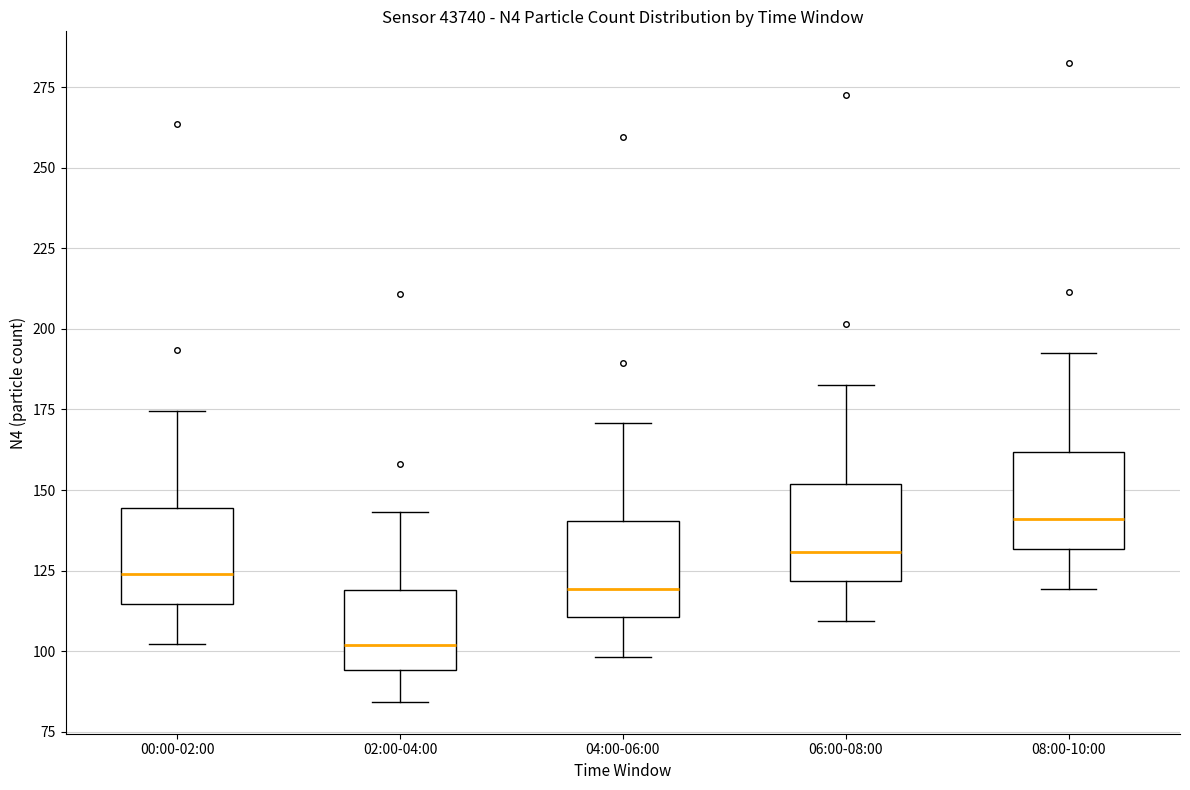

Reading left to right, transcribe this box plot: for each box, give where its median line is, the range the box spans, and where its two whiskers end, as read against the y-axis. The values are not printed on the chart, so give them approximately, as read against the axis.

00:00-02:00: median 125, box 115 to 145, whiskers 100 to 175
02:00-04:00: median 100, box 95 to 120, whiskers 85 to 145
04:00-06:00: median 120, box 110 to 140, whiskers 100 to 170
06:00-08:00: median 130, box 120 to 150, whiskers 110 to 185
08:00-10:00: median 140, box 130 to 160, whiskers 120 to 195